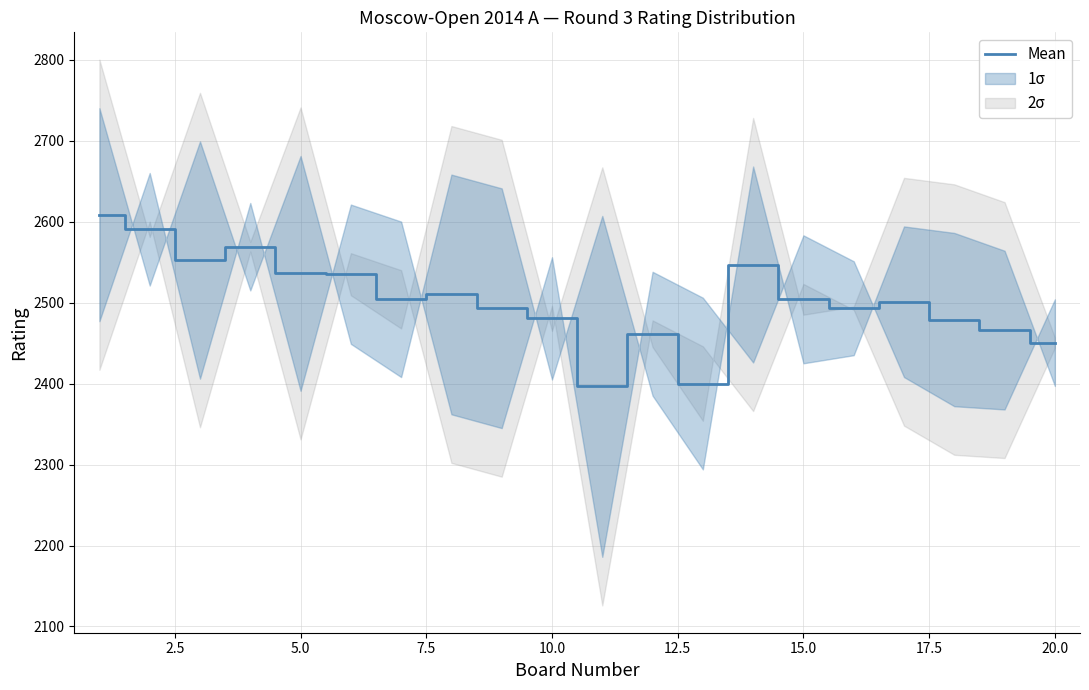

How many interior local valleys (lower than both neighbors) does the data have?

5